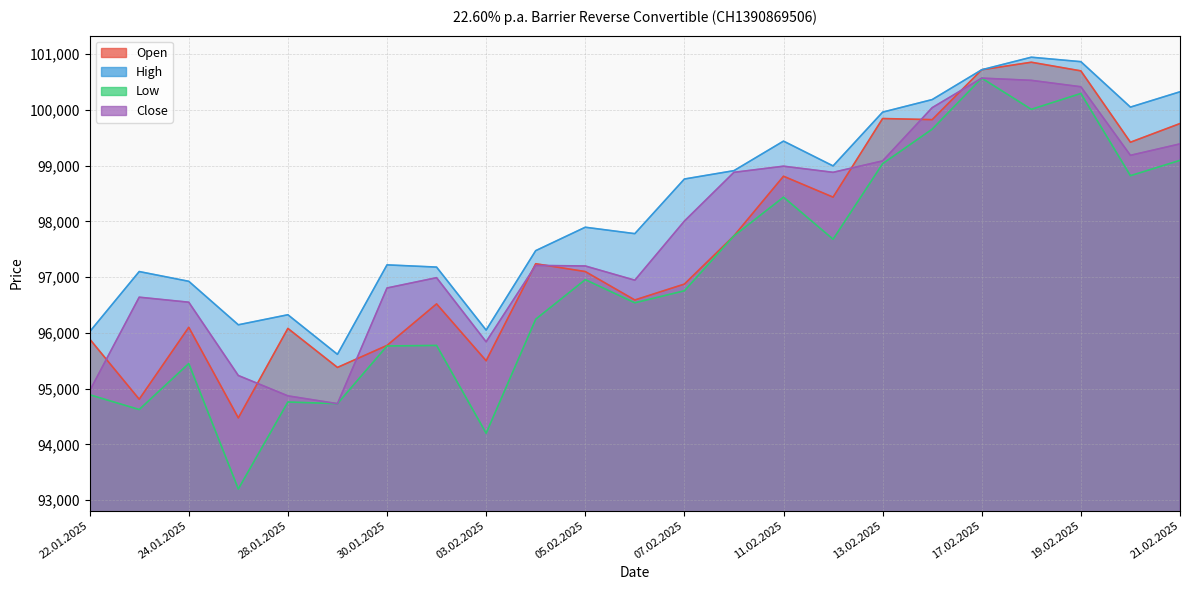

What is the total value across all series at 20.02.2025?

397475